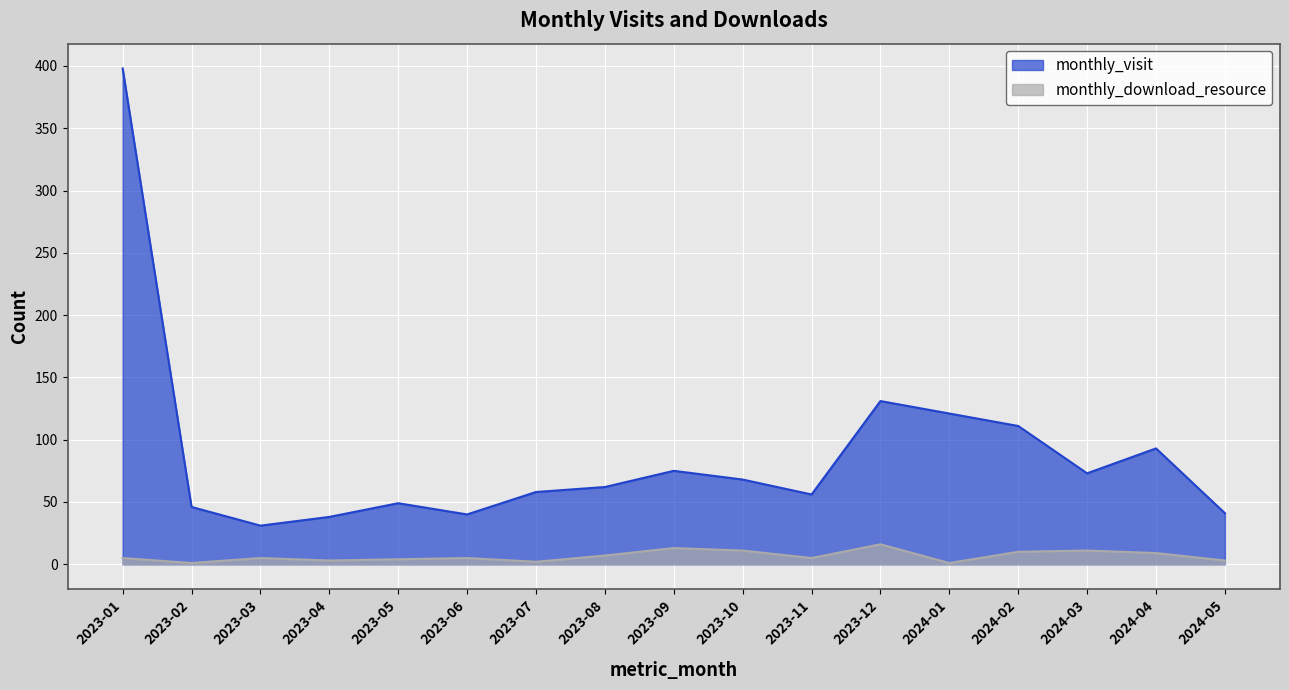

True or false: monthly_download_resource has a value of 3 at 2023-04.

True